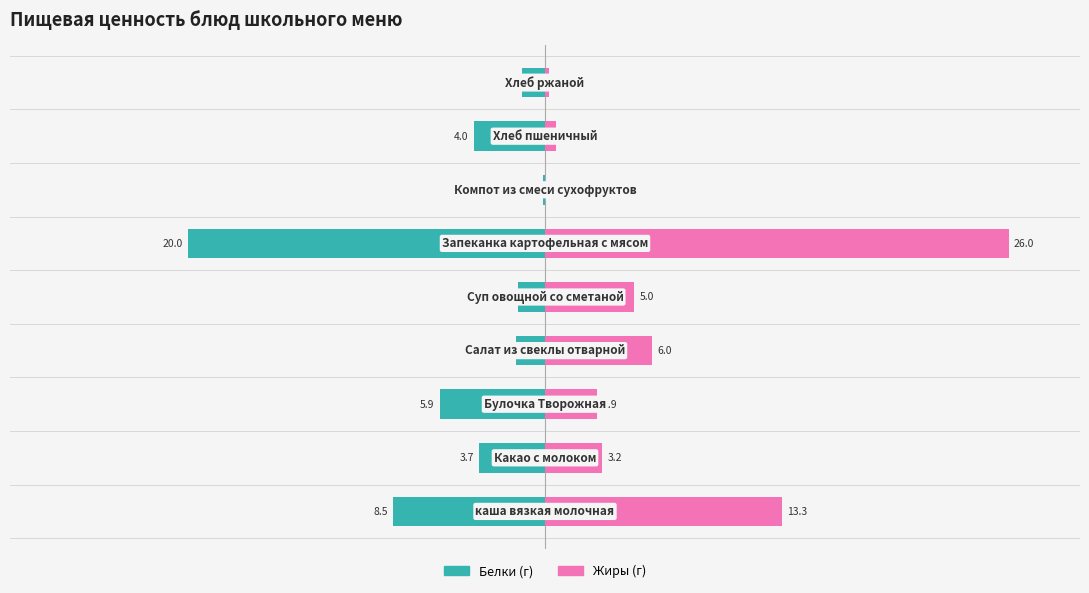

Which series has the largest total across all categories?

Жиры